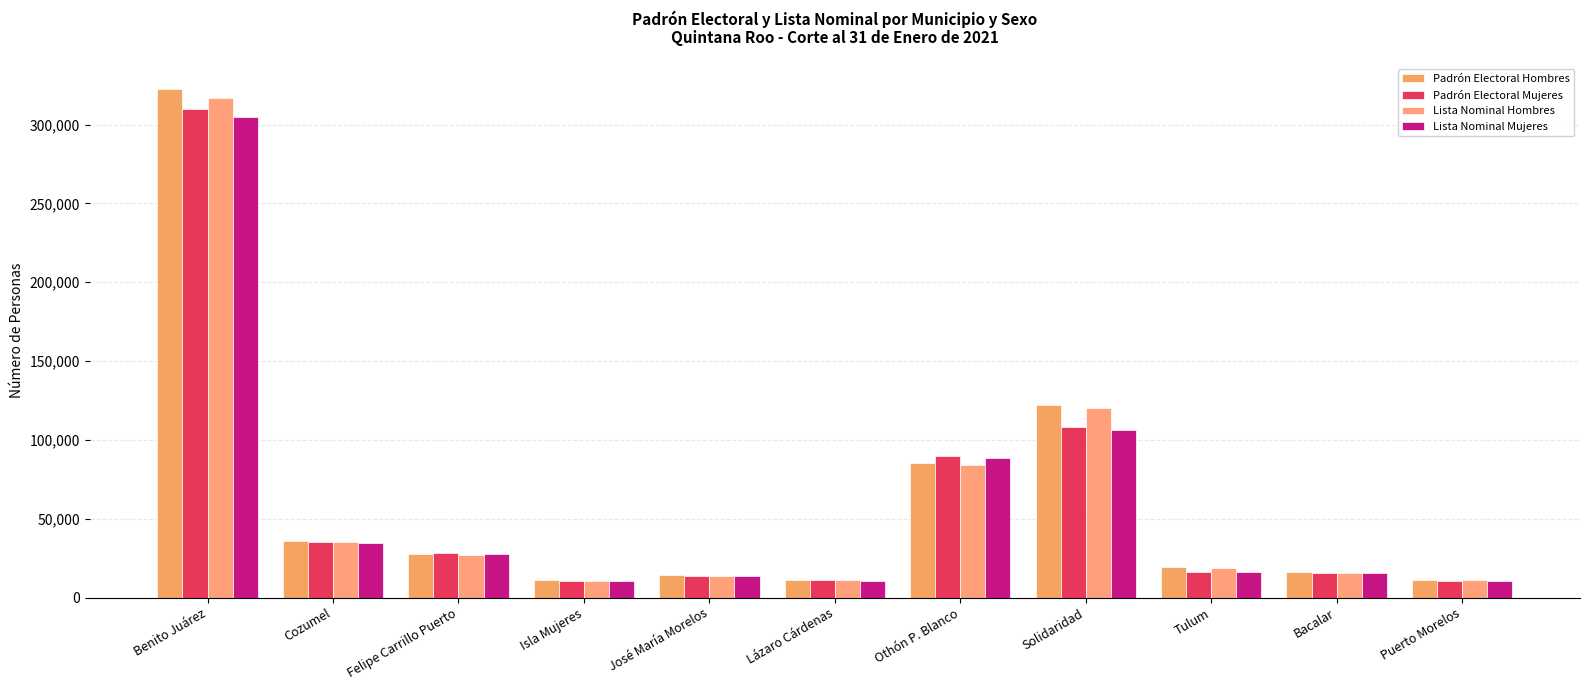

What is the difference between the maximum and minimum values in the Lista Nominal Hombres series?

305995